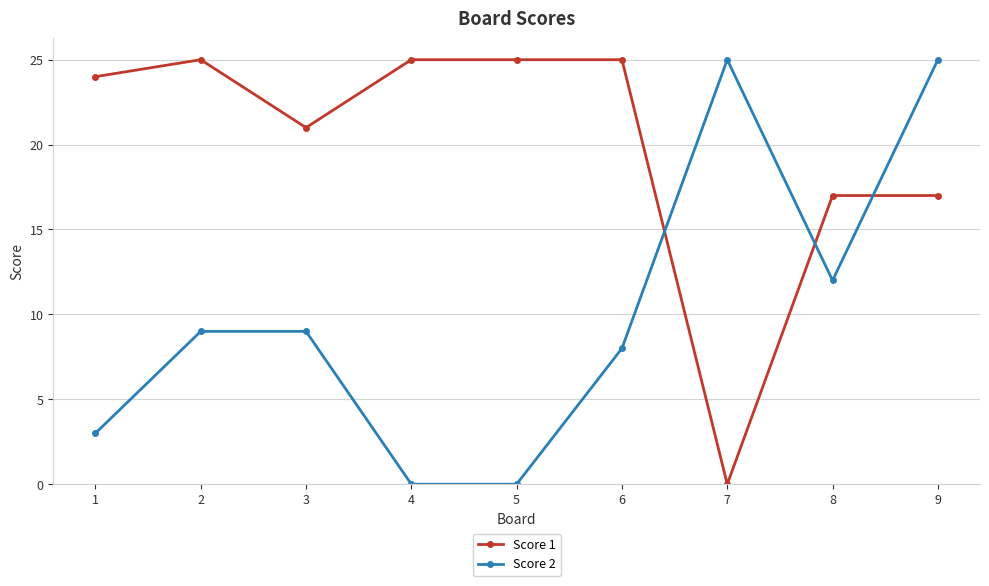

Where is the first local minimum for Score 1?

3